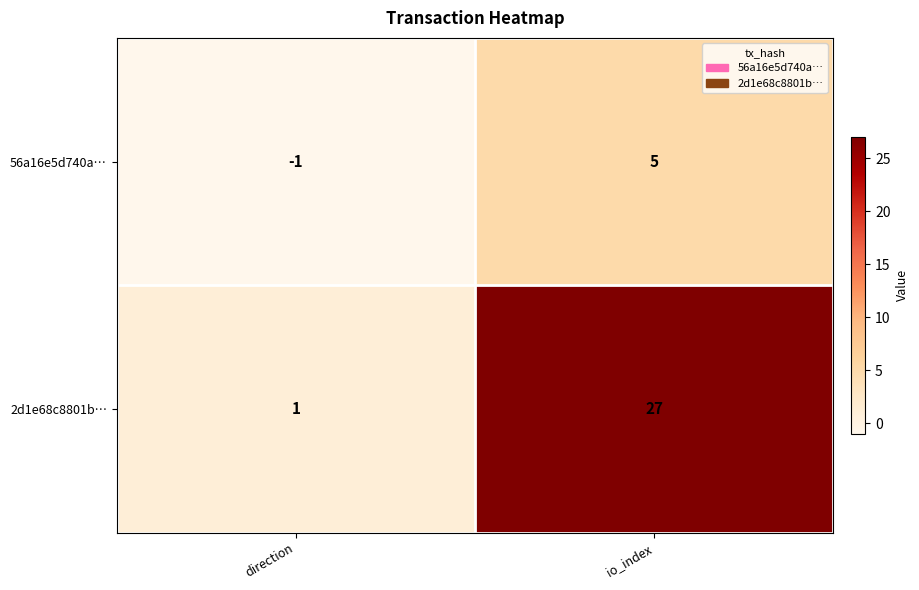

Rank the series by their maximum value, from lowest to highest.

56a16e5d740a…, 2d1e68c8801b…